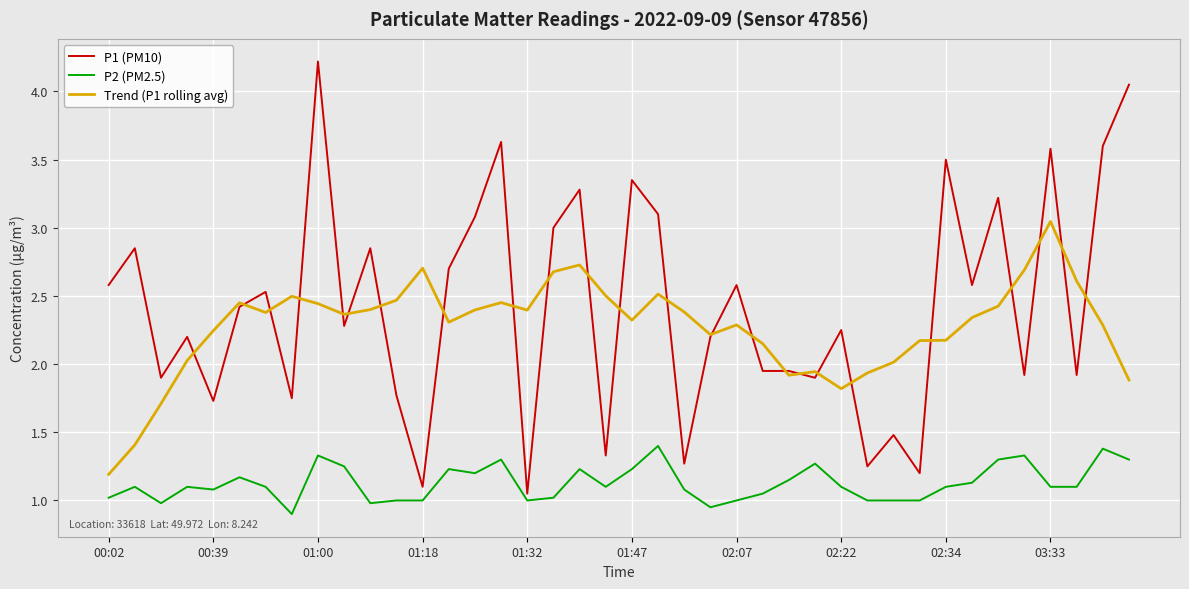

Which series has the widest spread of values?

P1 (PM10)